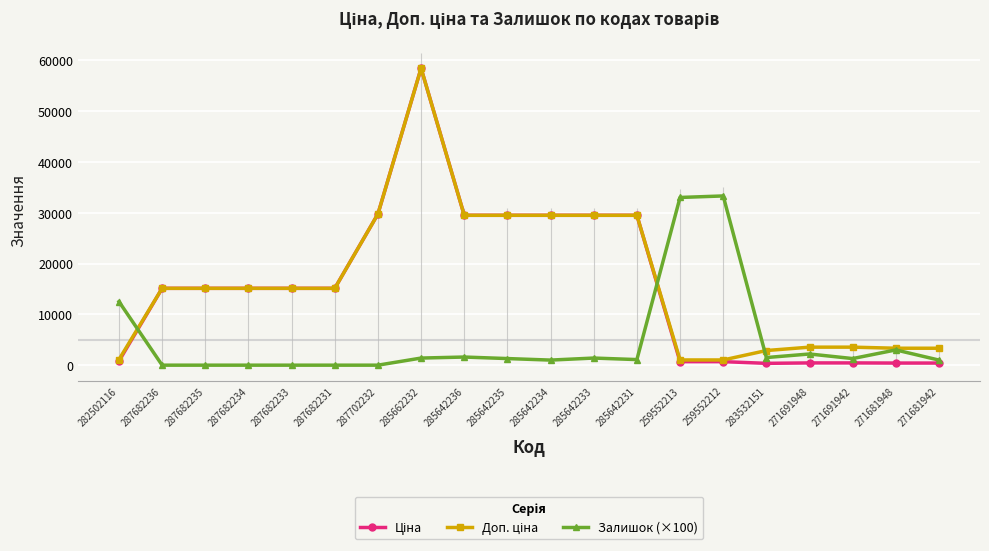

Does the chart display data point markers on the line(s)?

Yes